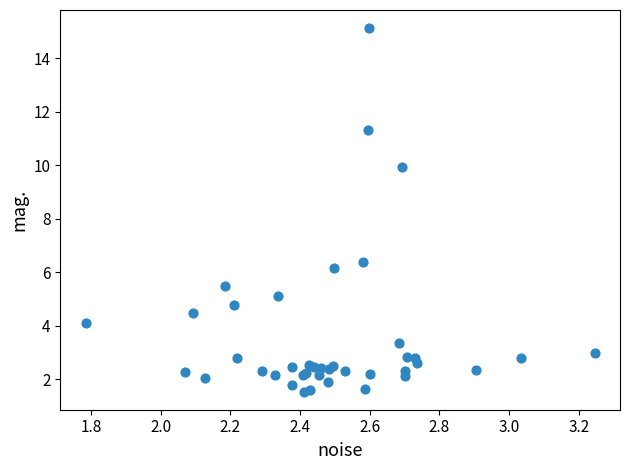

What Y value in the scatter plot is closest to 8?

6.4